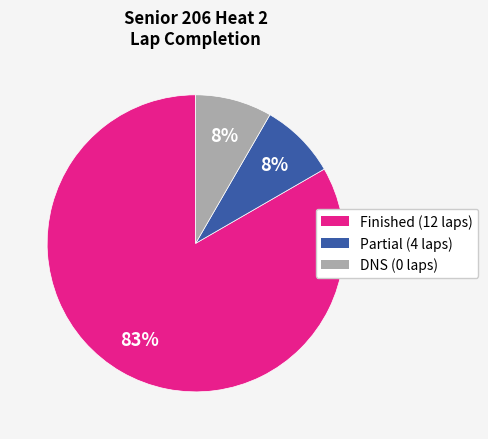

How many slices are in this pie chart?

3